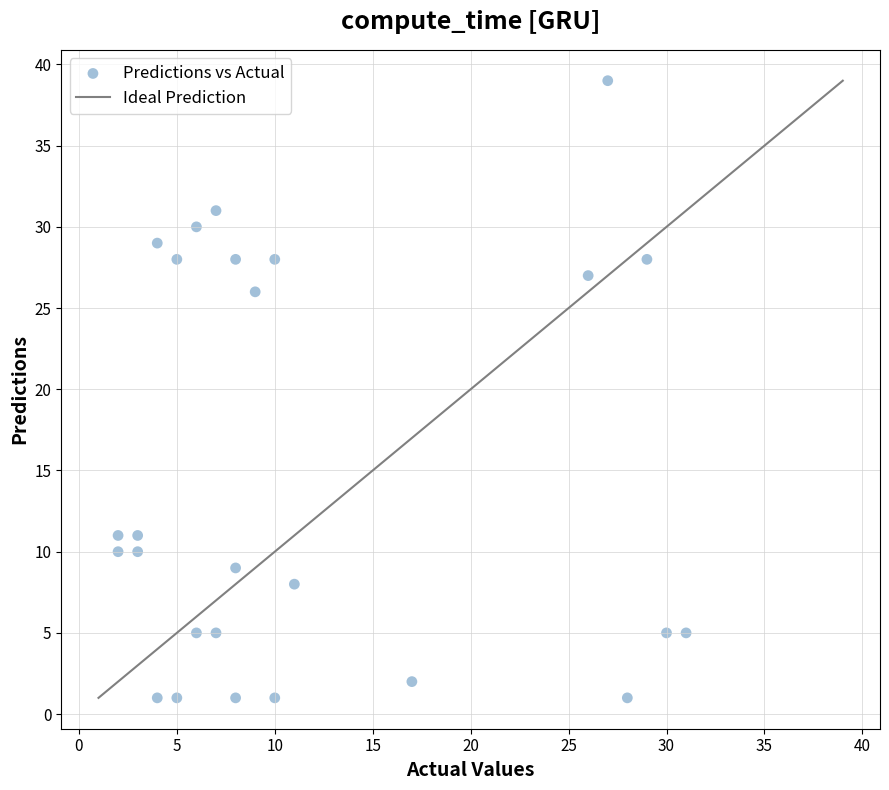

What Y value in the scatter plot is closest to 20?

26